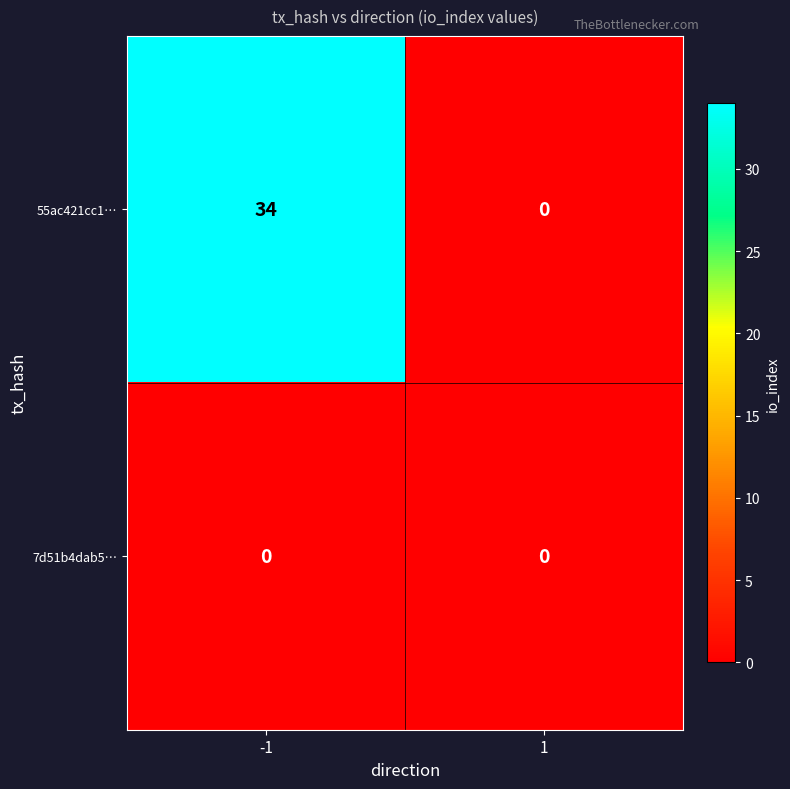

The value of 55ac421cc1… at -1 is 34. True or false?

True